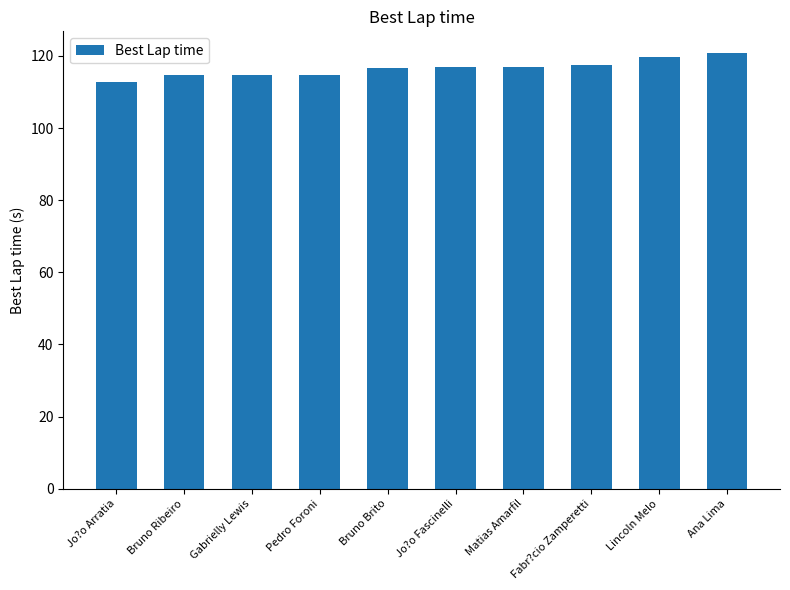

What is the average value?

116.5